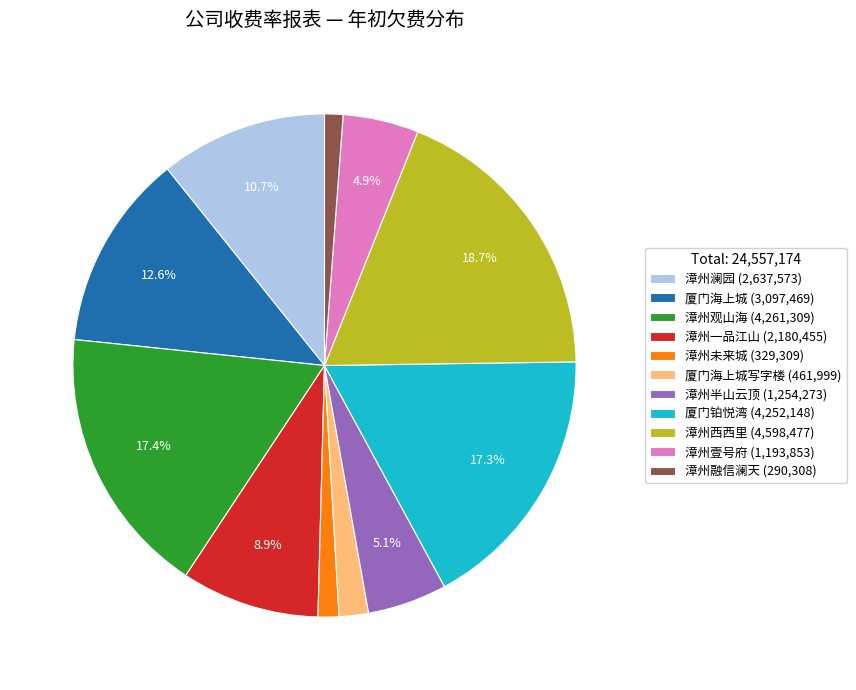

Which slice is the largest?

漳州西西里 (4,598,477)